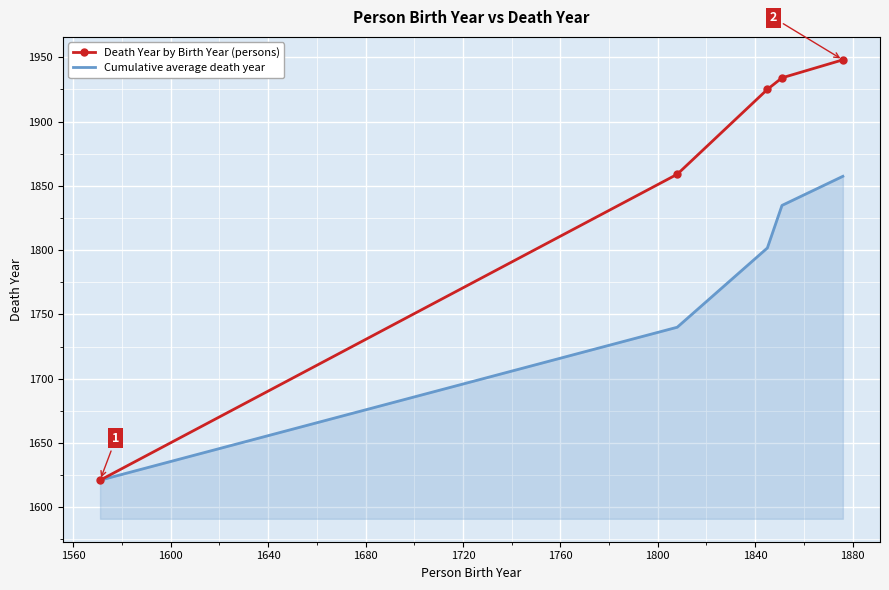

Rank the series by their maximum value, from lowest to highest.

Cumulative average death year, Death Year by Birth Year (persons)